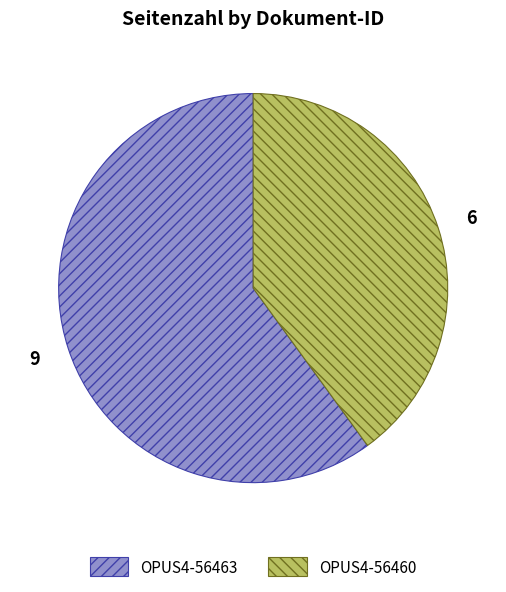

How many slices are in this pie chart?

2